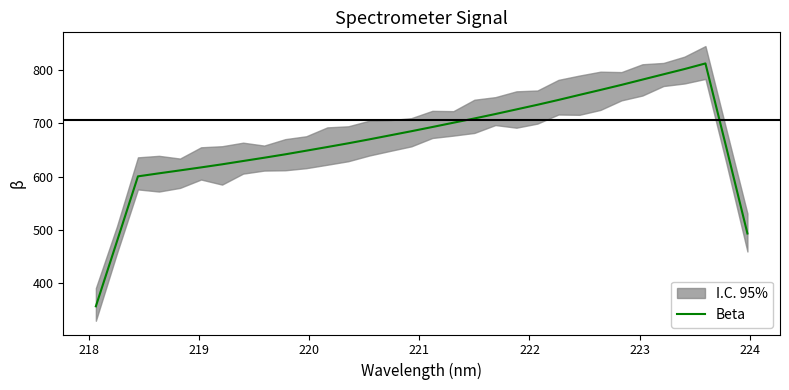

What is the minimum value for Beta?

357.0